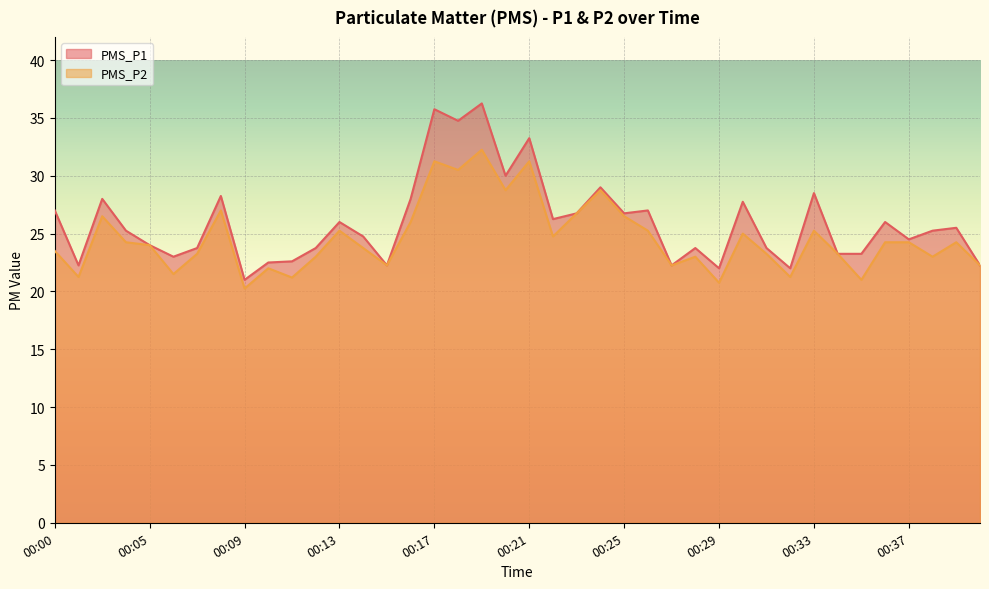

What is the value of the PMS_P1 point at the 31st from the left?

23.8